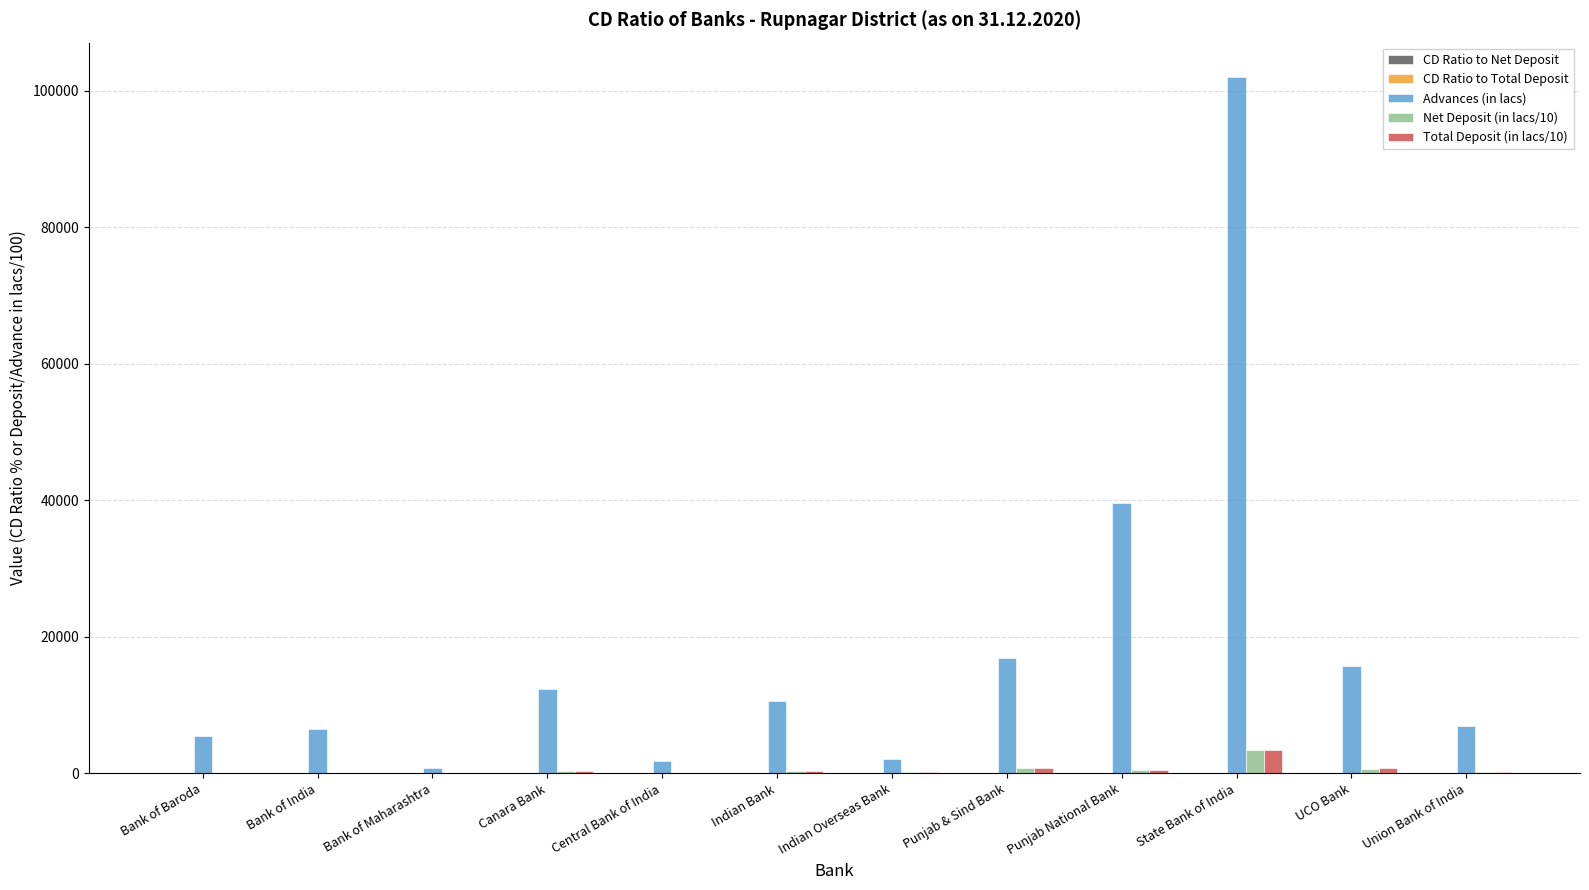

Which series has the largest total across all categories?

Advances (in lacs)